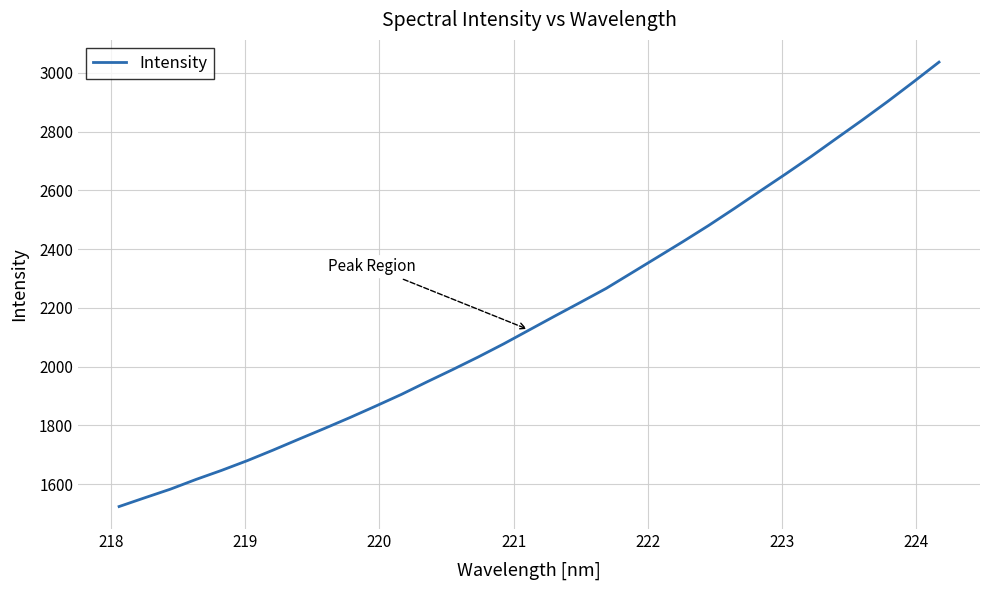

What is the maximum value shown in the chart?

3036.7